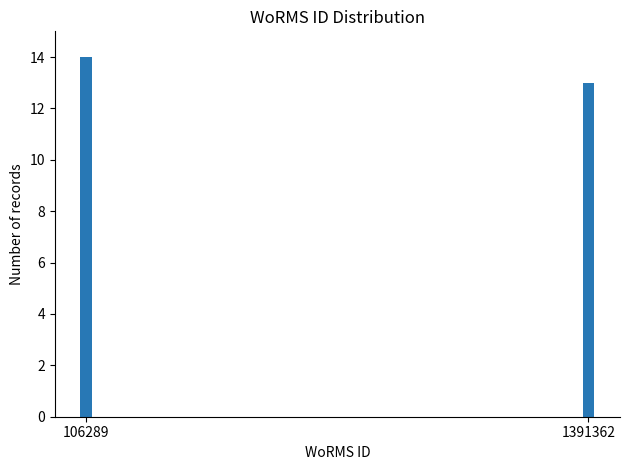

Reading left to right, transcribe all the data shown in this chart.

14	13